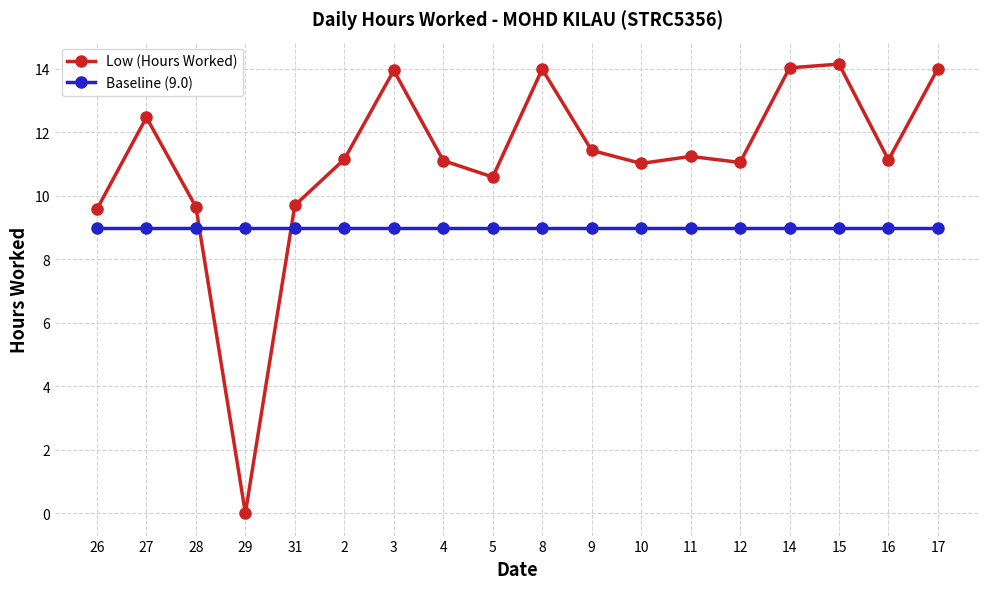

Rank the series at 27 from highest to lowest value.

Low (Hours Worked), Baseline (9.0)